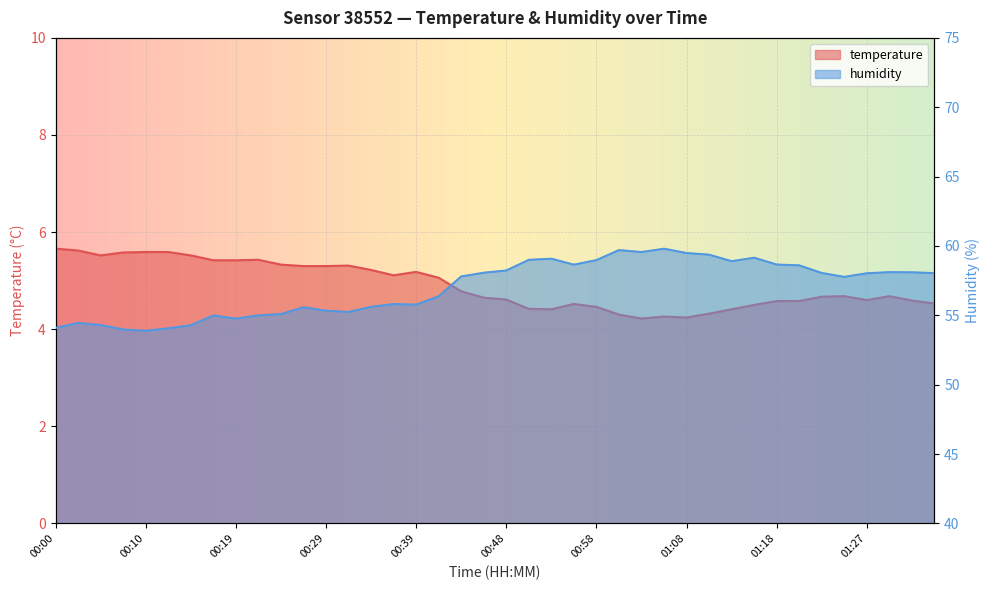

Where is the first local maximum for humidity?

00:02